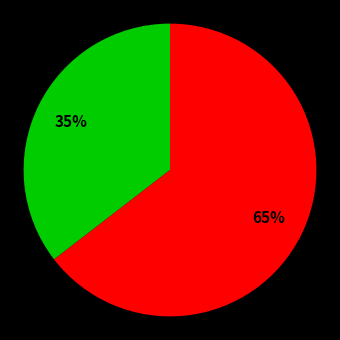

To the nearest percent, what is the average slice percentage?

50%